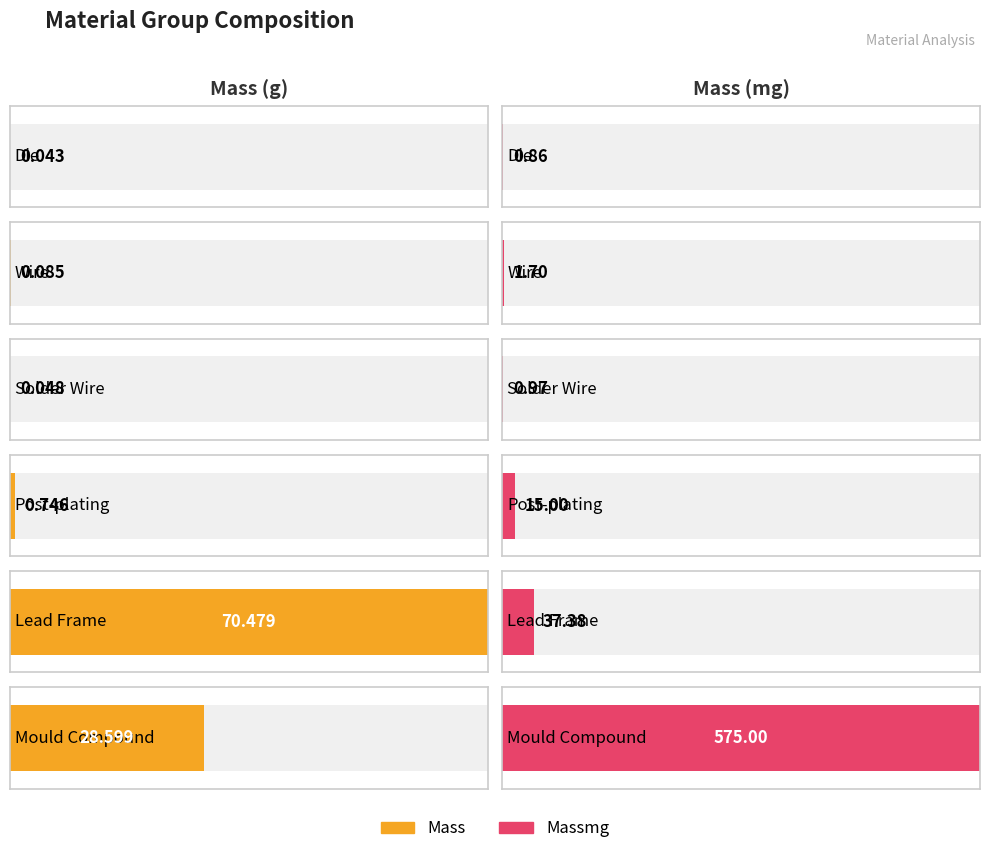

How many groups of bars are there?

6